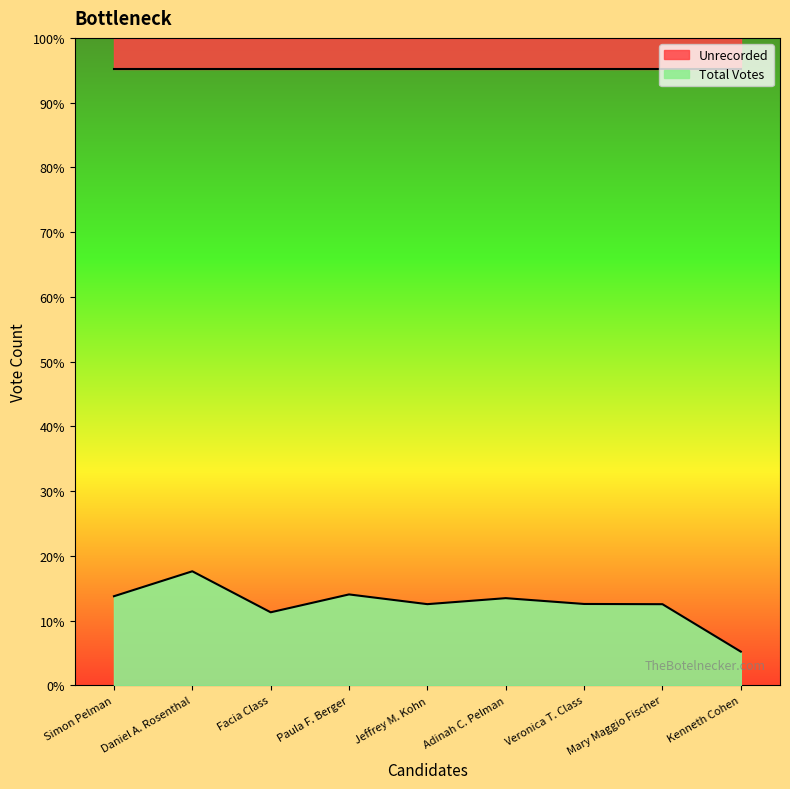

What position from the left is Daniel A. Rosenthal?

2